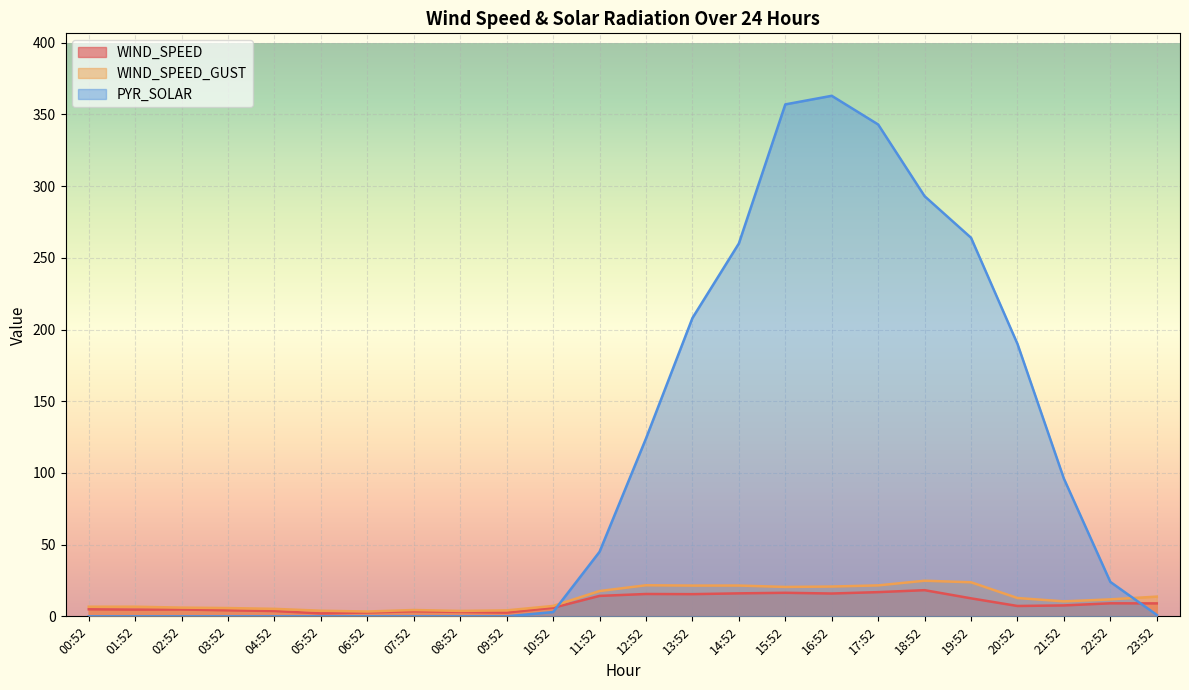

What is the average value of the WIND_SPEED series?

9.0